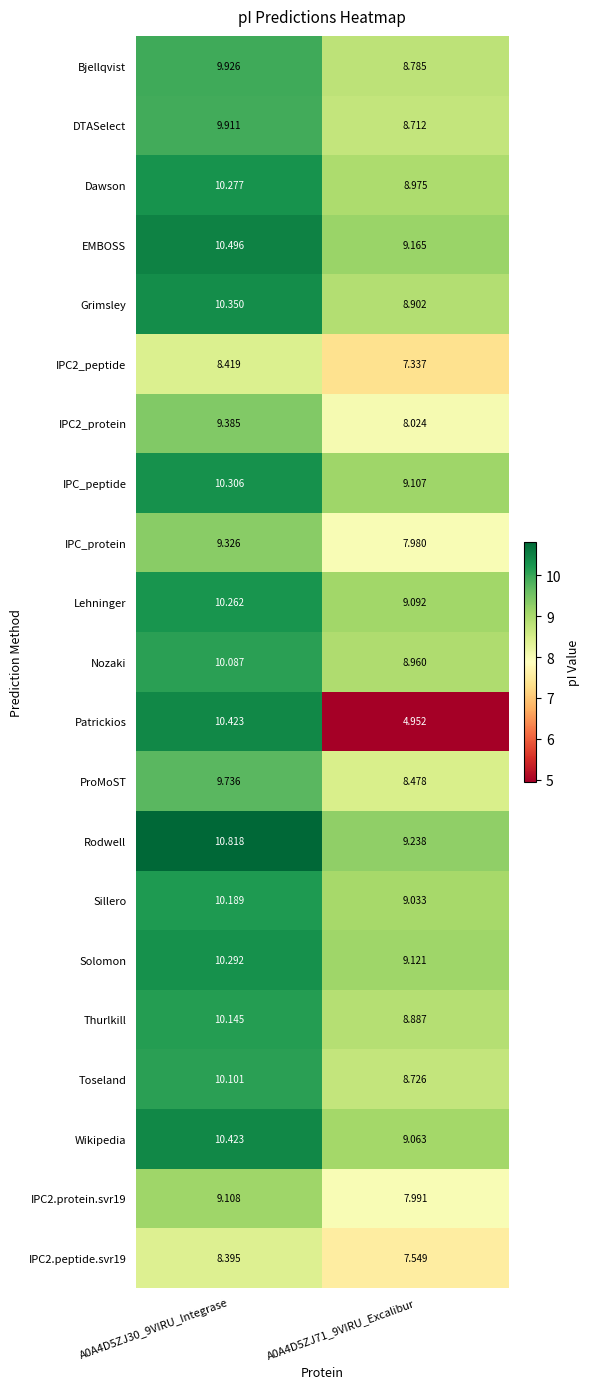

Count the number of categories in the chart.

2